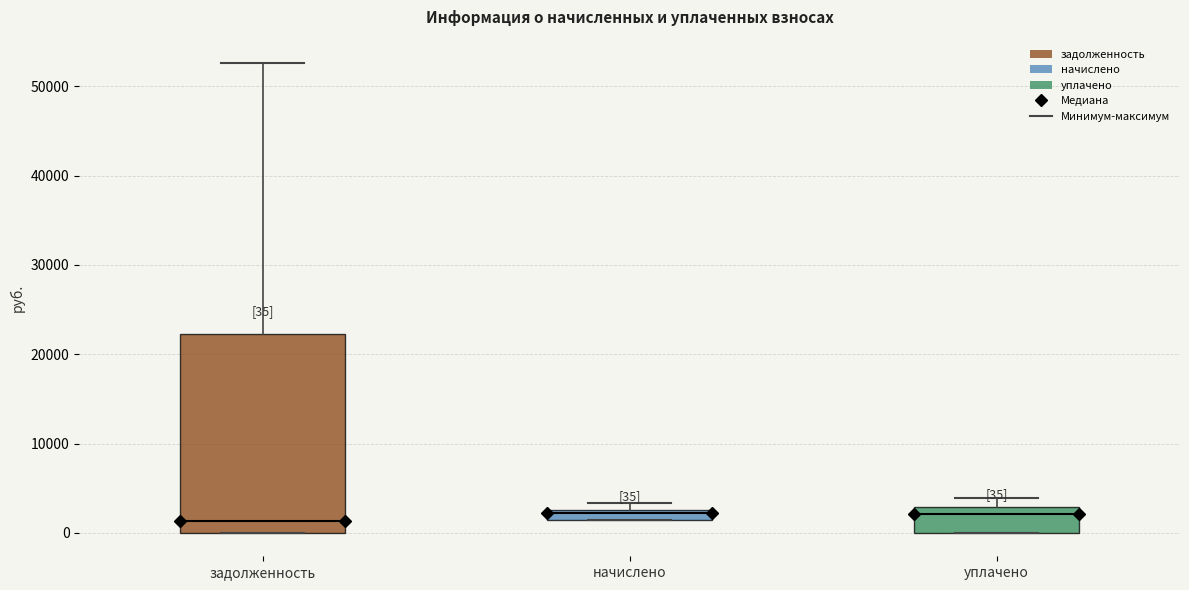

Which box is the tallest, from its lower edge to its upper edge?

задолженность